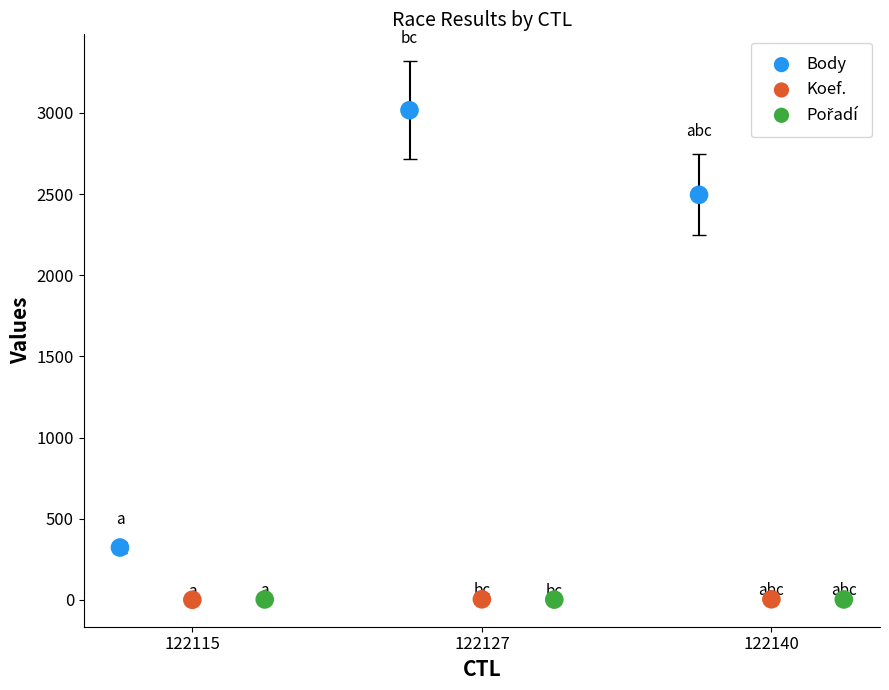

Which series has the largest Y range (max minus min)?

Body